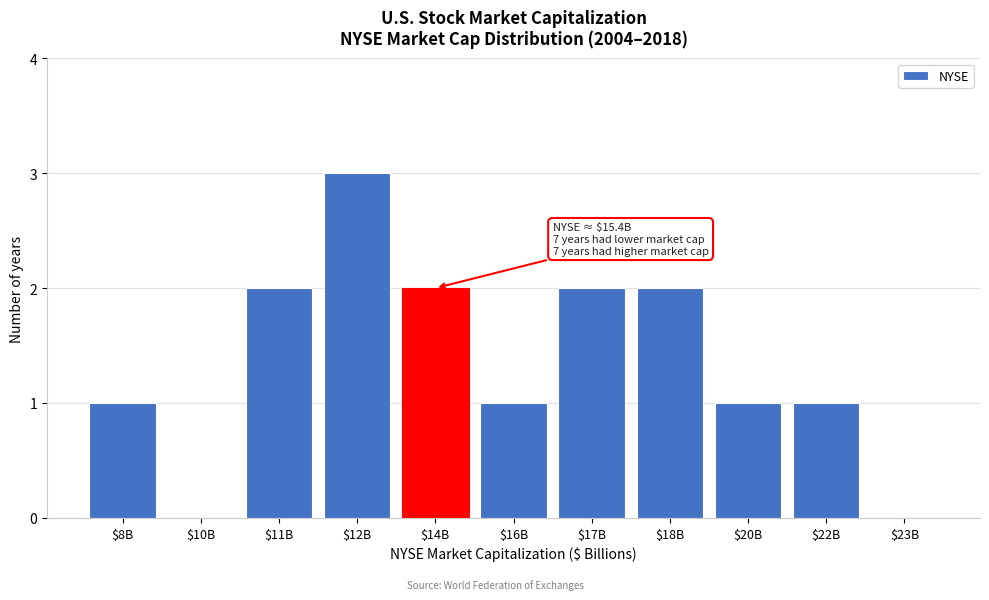

What is the sum of all values?

15